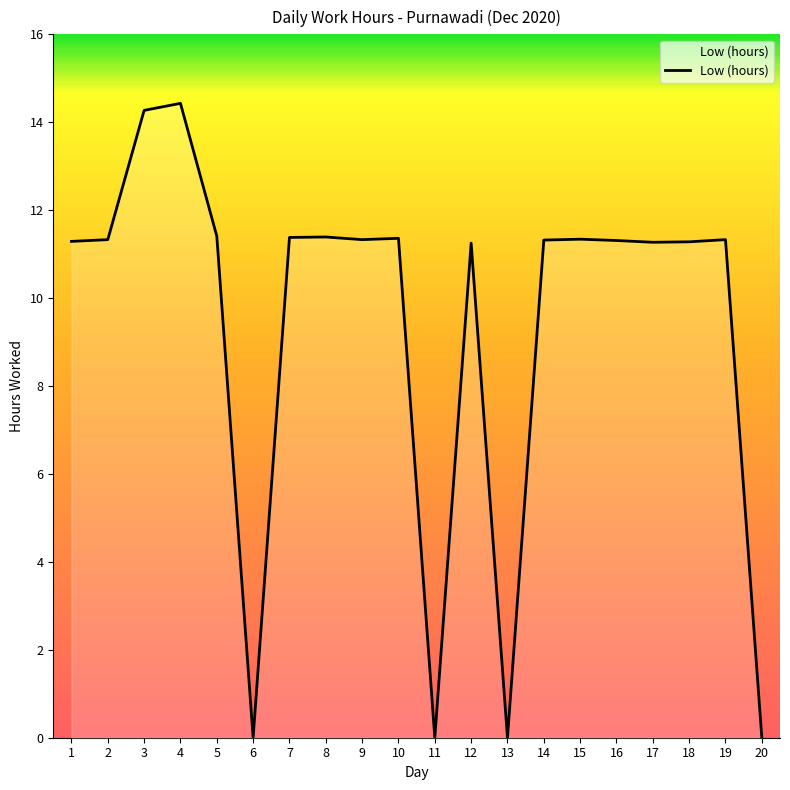

How many series are shown in this chart?

1